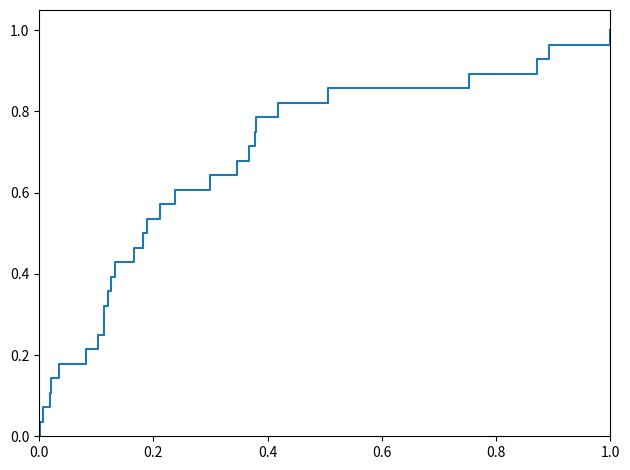

Reading left to right, what are all the values shown in this chart?

0.0	0.0	0.1	0.1	0.1	0.2	0.2	0.2	0.3	0.3	0.4	0.4	0.4	0.5	0.5	0.5	0.6	0.6	0.6	0.7	0.7	0.8	0.8	0.8	0.9	0.9	0.9	1.0	1.0